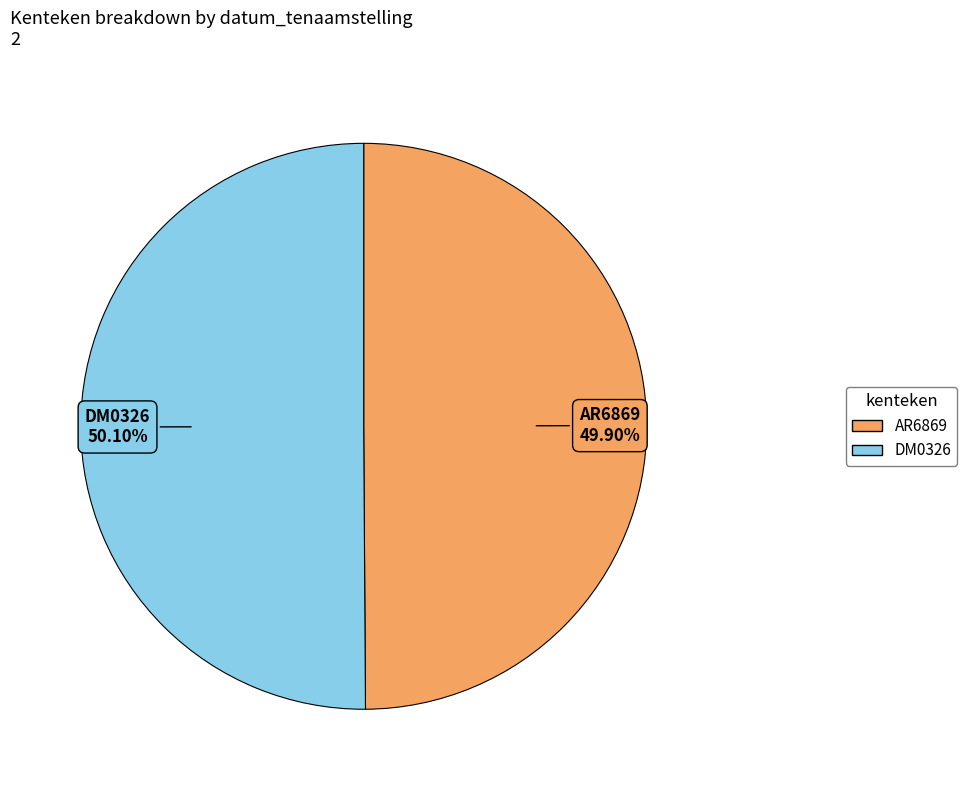

What is the ratio of the value at AR6869 to the value at DM0326?

1.0